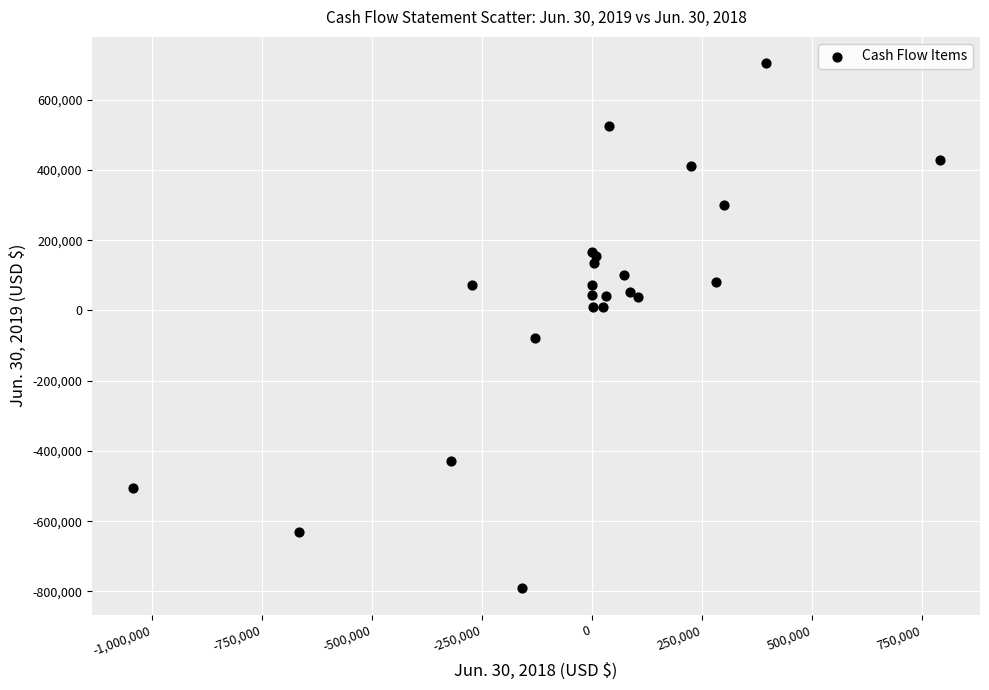

What Y value in the scatter plot is closest to -43743?

-78455